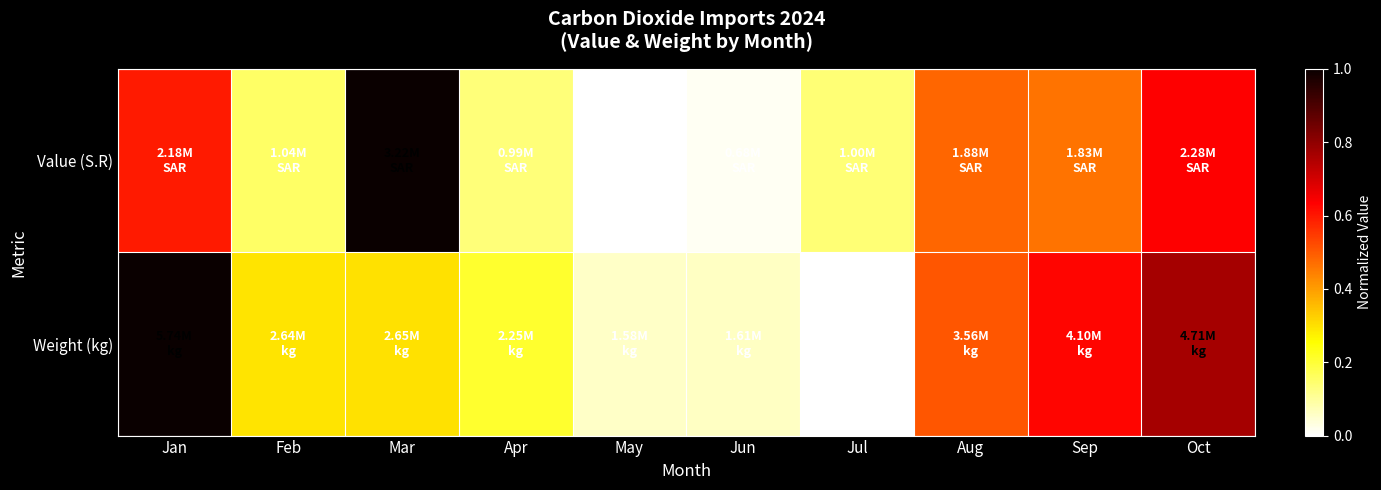

How many data points does each series have?

10